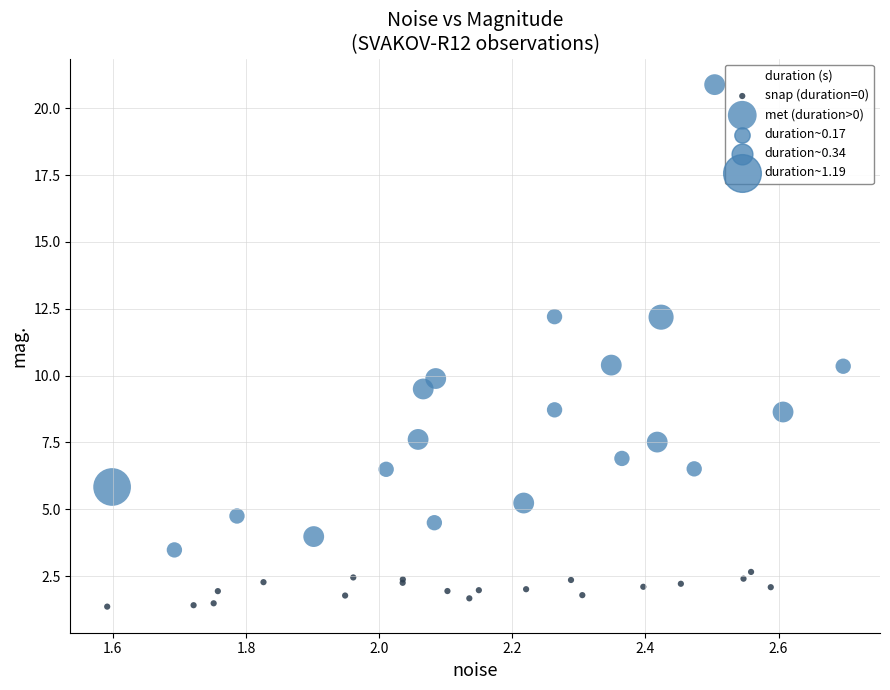

Which series has the widest spread of Y values?

met (duration>0)